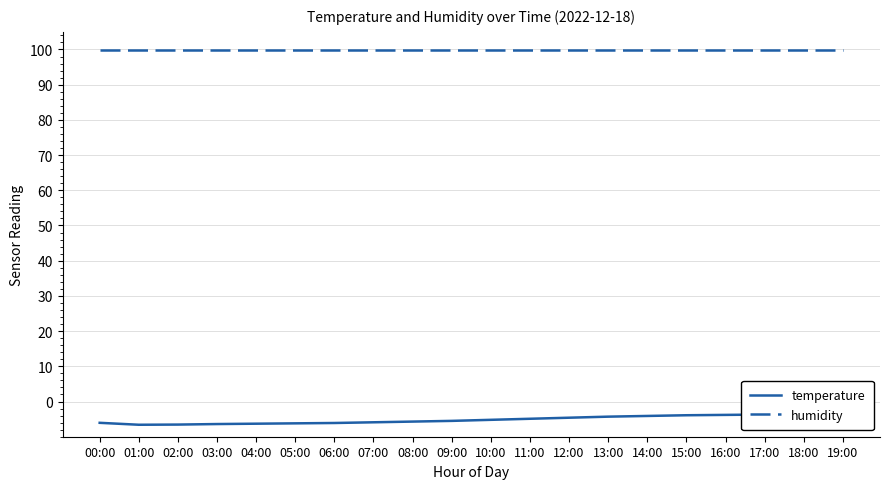

Does the chart display data point markers on the line(s)?

No